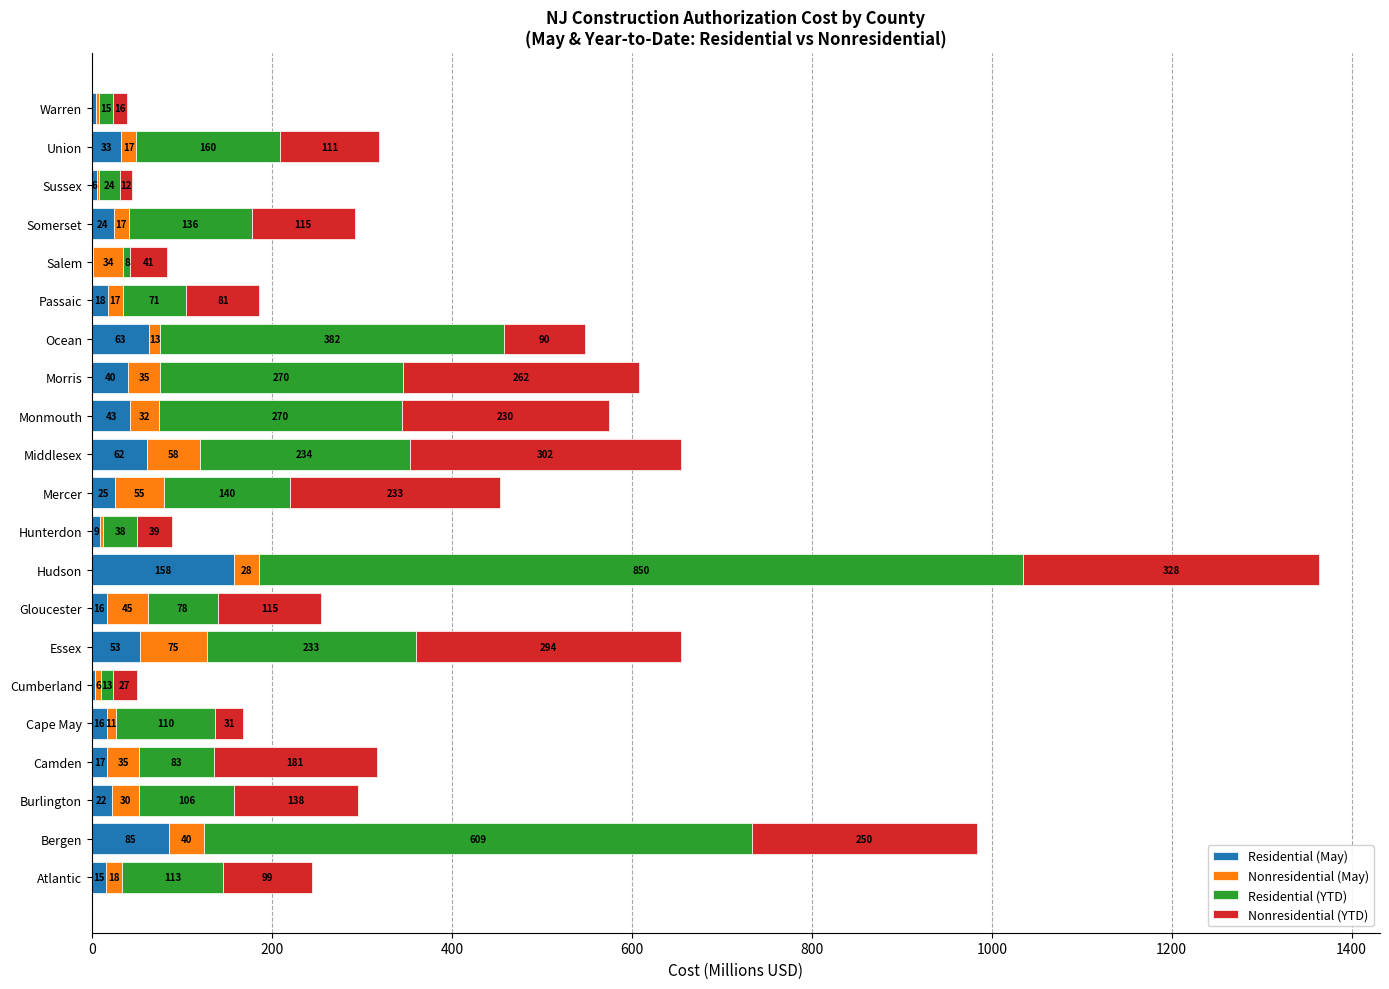

What is the highest value of the Residential (May) series?

157.8